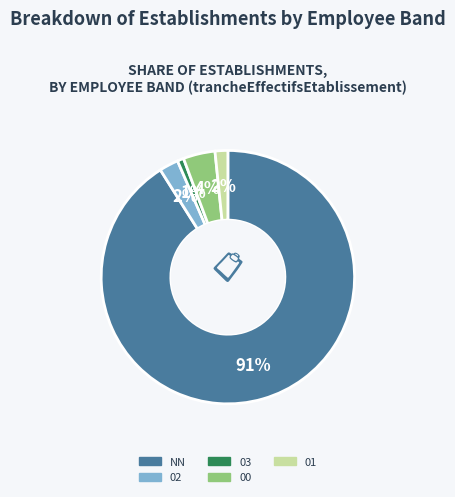

What is the largest slice in the pie chart?

NN